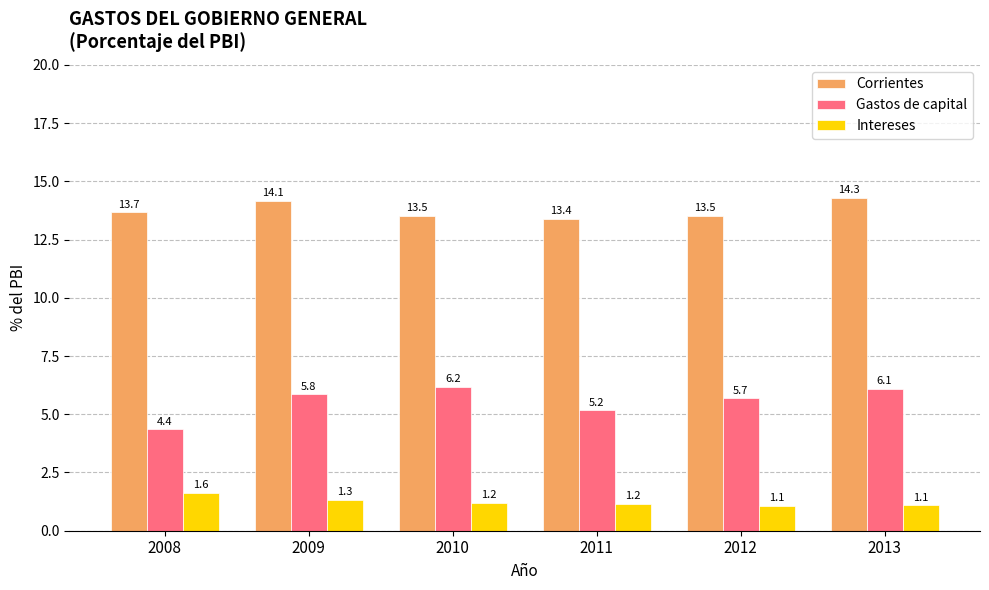

Where does the Gastos de capital series first go above 5?

2009